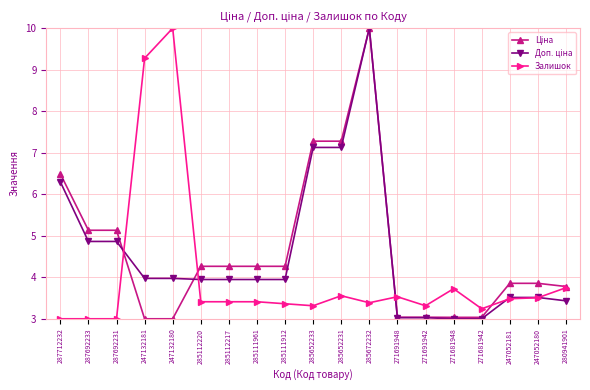

At which category is the sum across all series the highest?

285672232